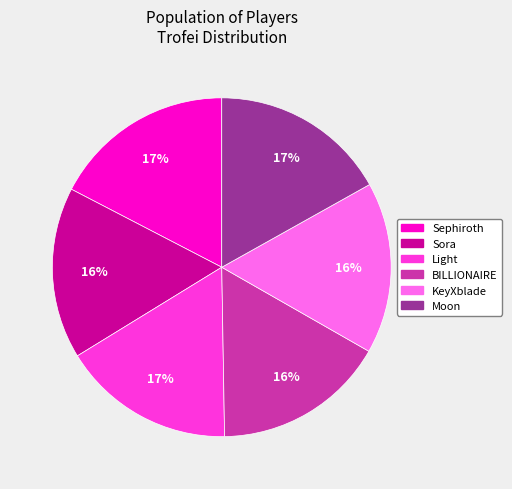

Do Sora and Sephiroth together represent more than half of the pie?

No